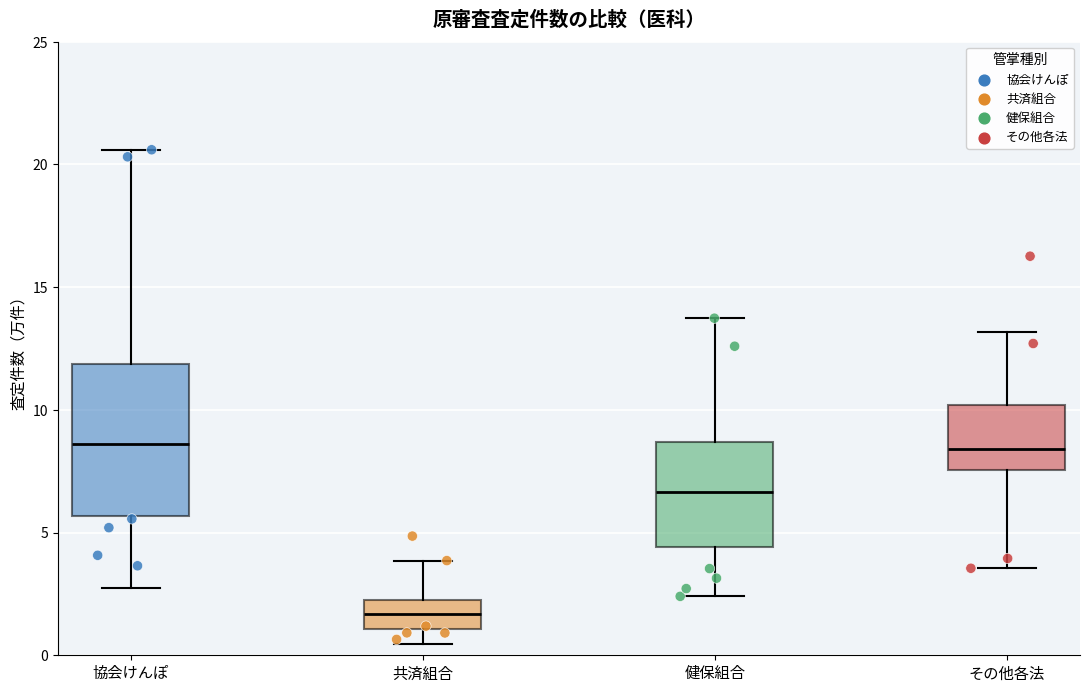

Comparing the boxes themselves (not the whiskers), which one is the tallest?

協会けんぽ